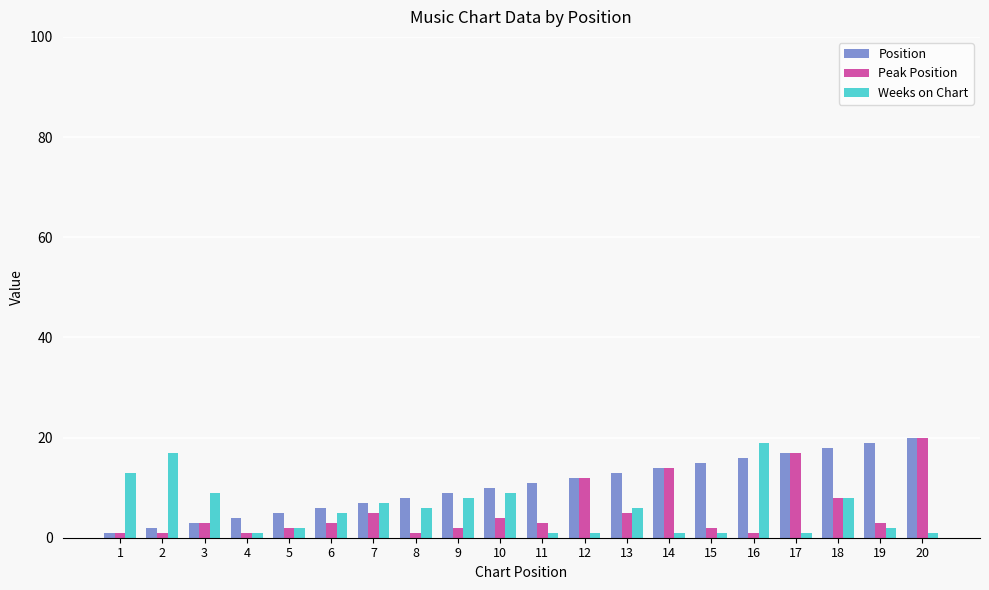

What is the sum of all Weeks on Chart values?

118